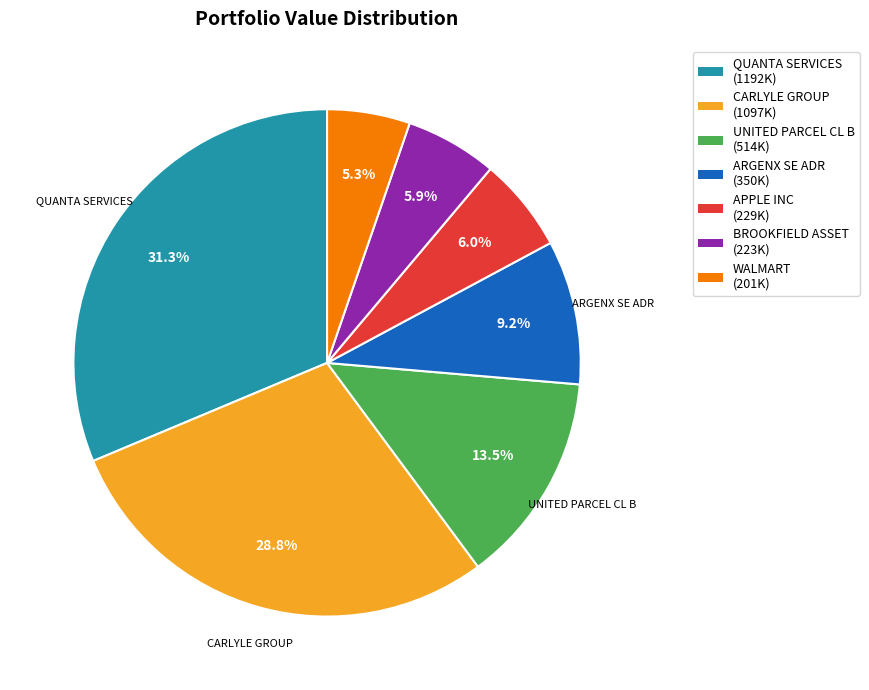

Does any single category account for the majority?

No